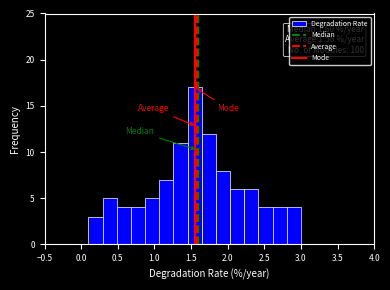

Read against the x-axis, roughly where is the centre of the tallest bar?

1.55